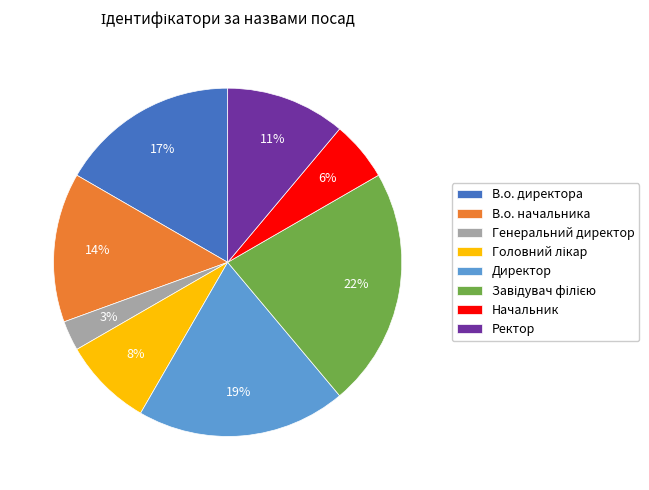

What is the smallest slice in the pie chart?

Генеральний директор